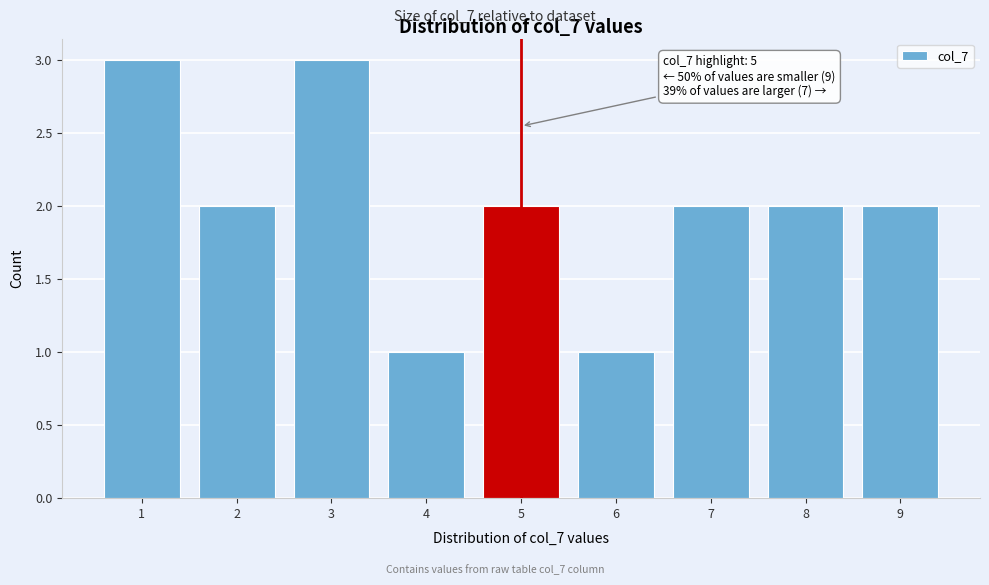

Reading left to right, what are all the values shown in this chart?

1=3	2=2	3=3	4=1	5=2	6=1	7=2	8=2	9=2